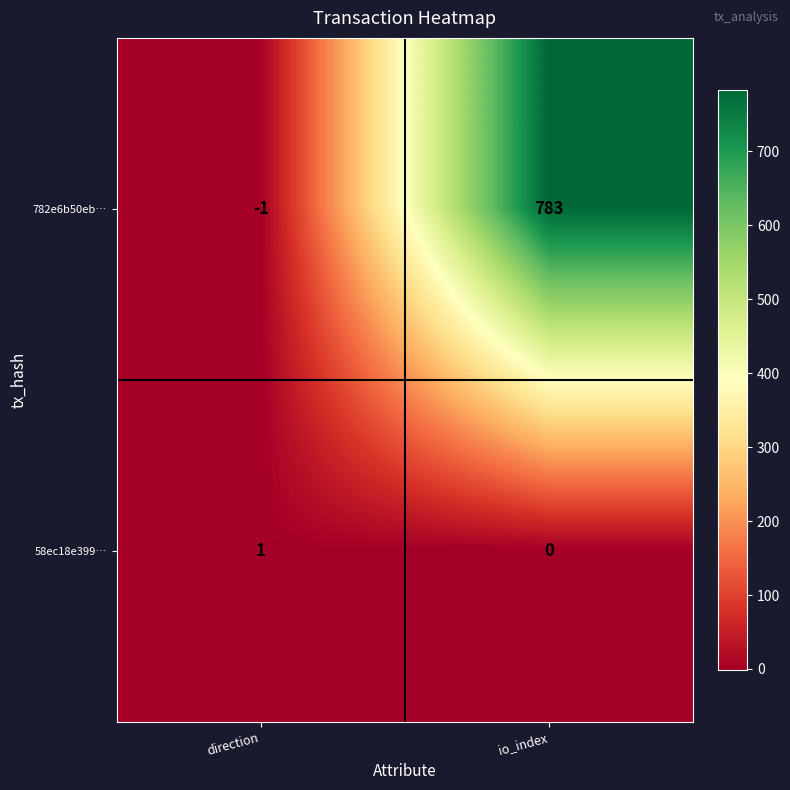

Which series changed the most between direction and io_index?

782e6b50eb…